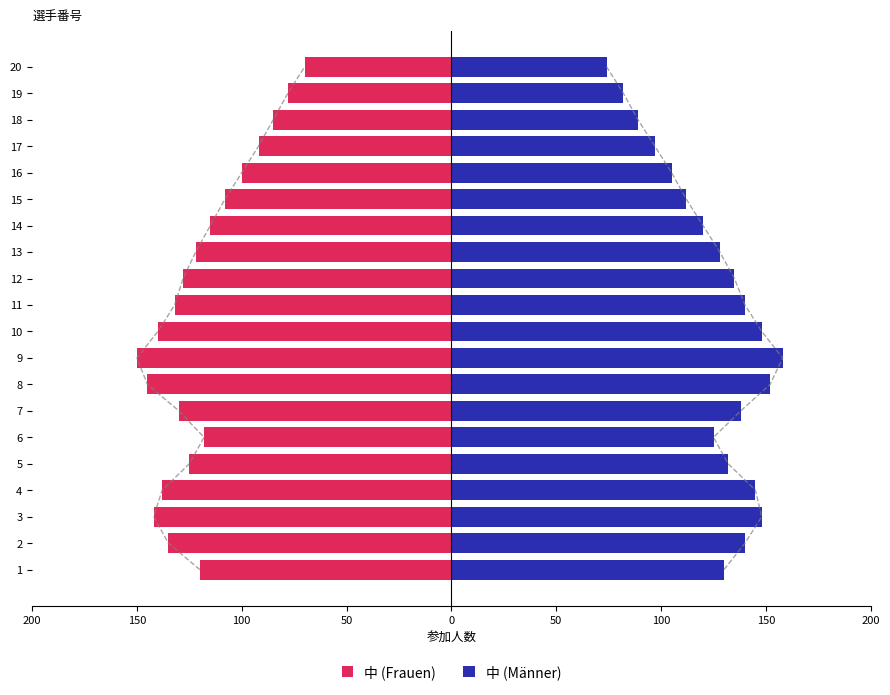

How many values in the 中 (Frauen) series are below -122?

10